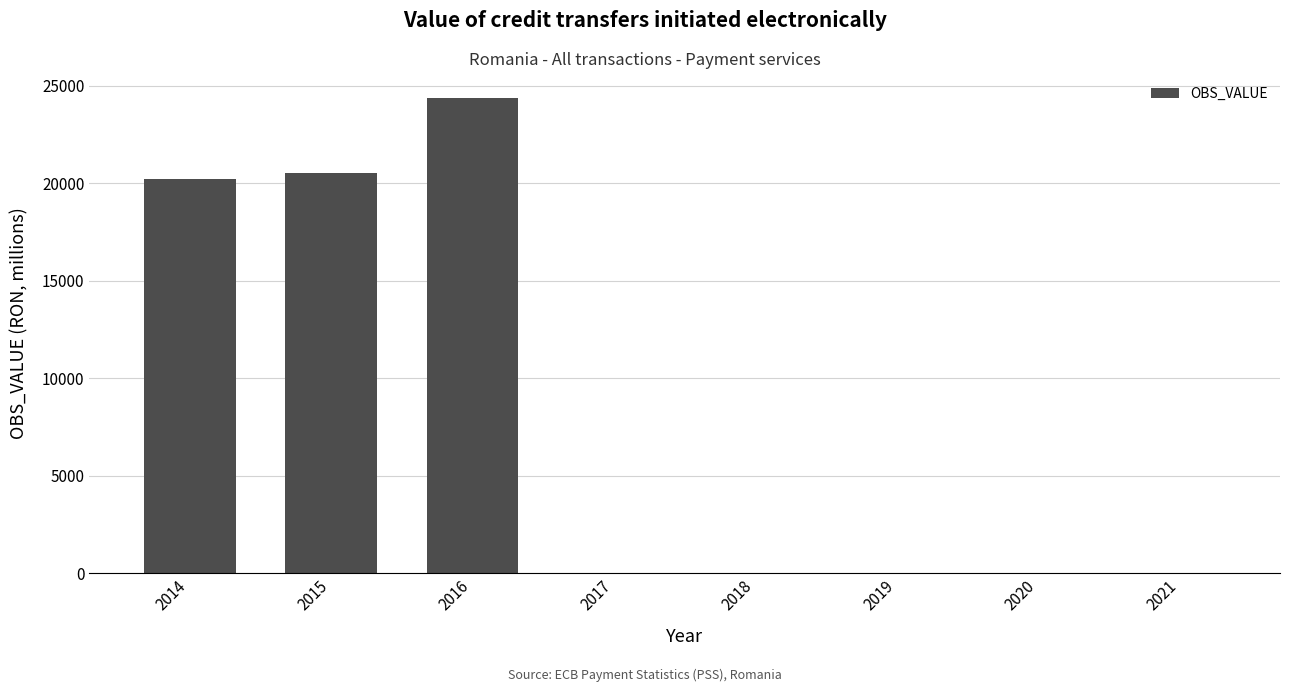

What is the greatest value displayed?

24374.7